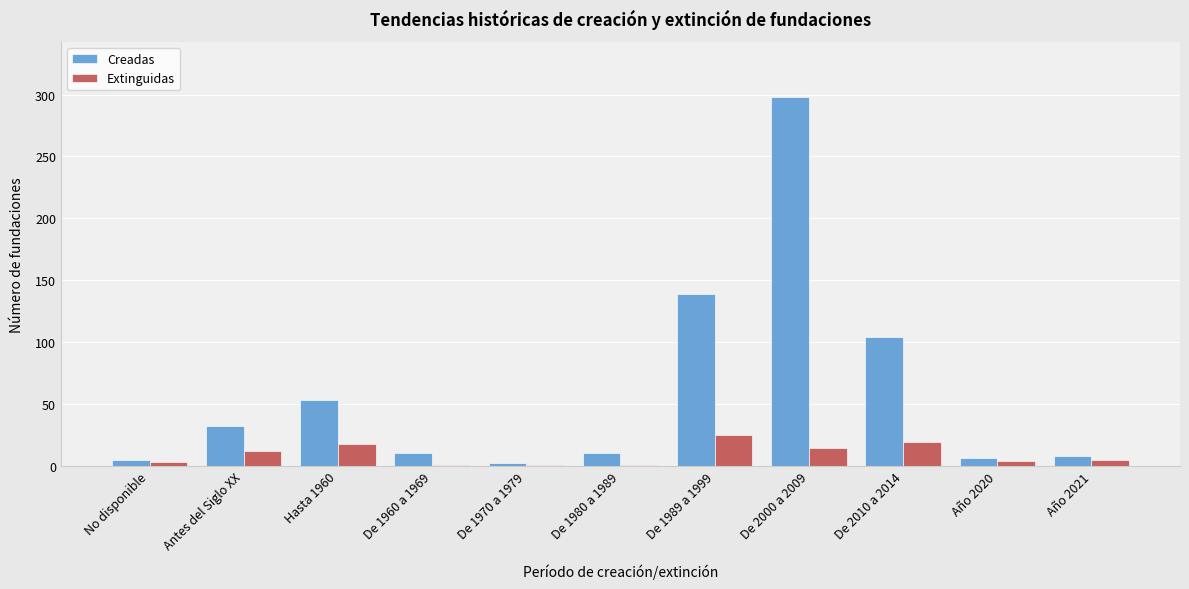

What is the sum of all Extinguidas values?

103